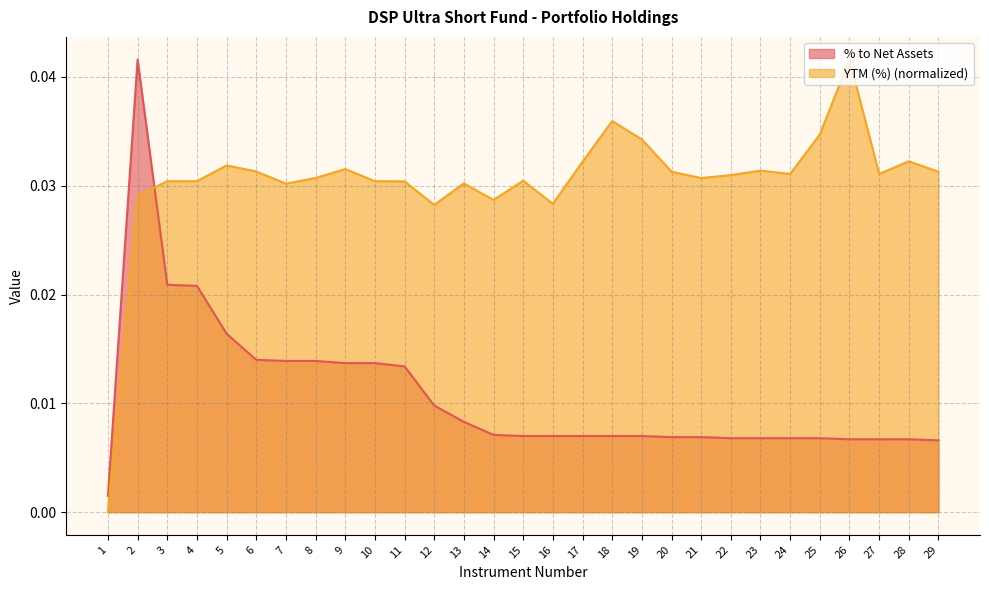

True or false: YTM (%) has a value of 0.0 at 17.

False